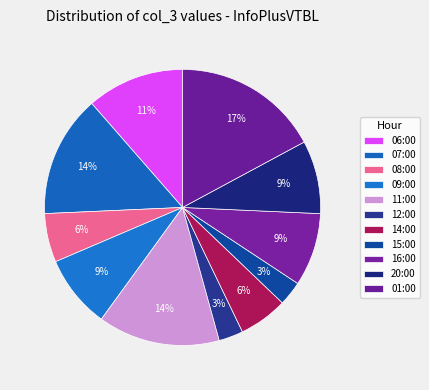

What percentage is NOT represented by 09:00?

91.4%